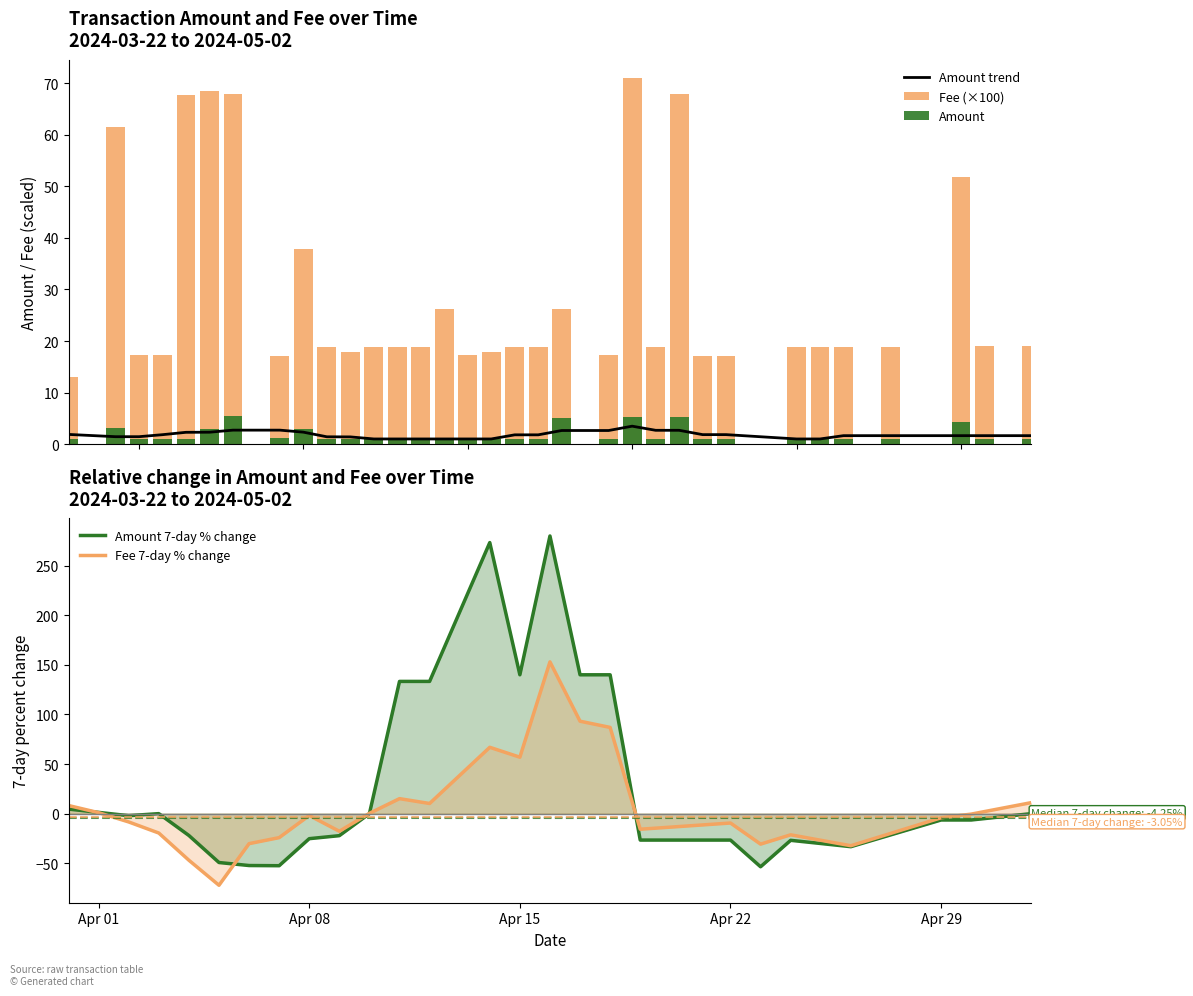

At which label does Fee first exceed 18?

2024-03-24